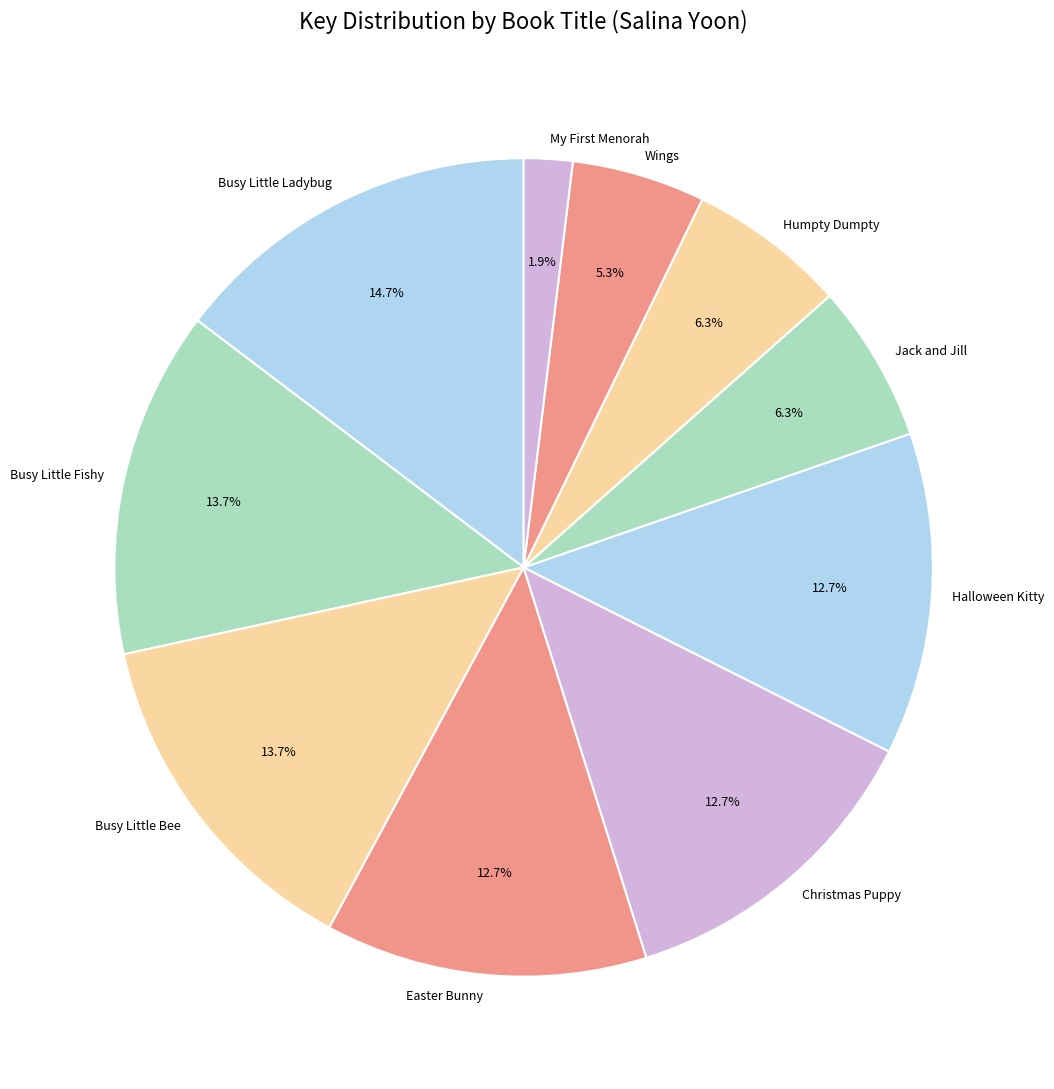

How many slices are in this pie chart?

10